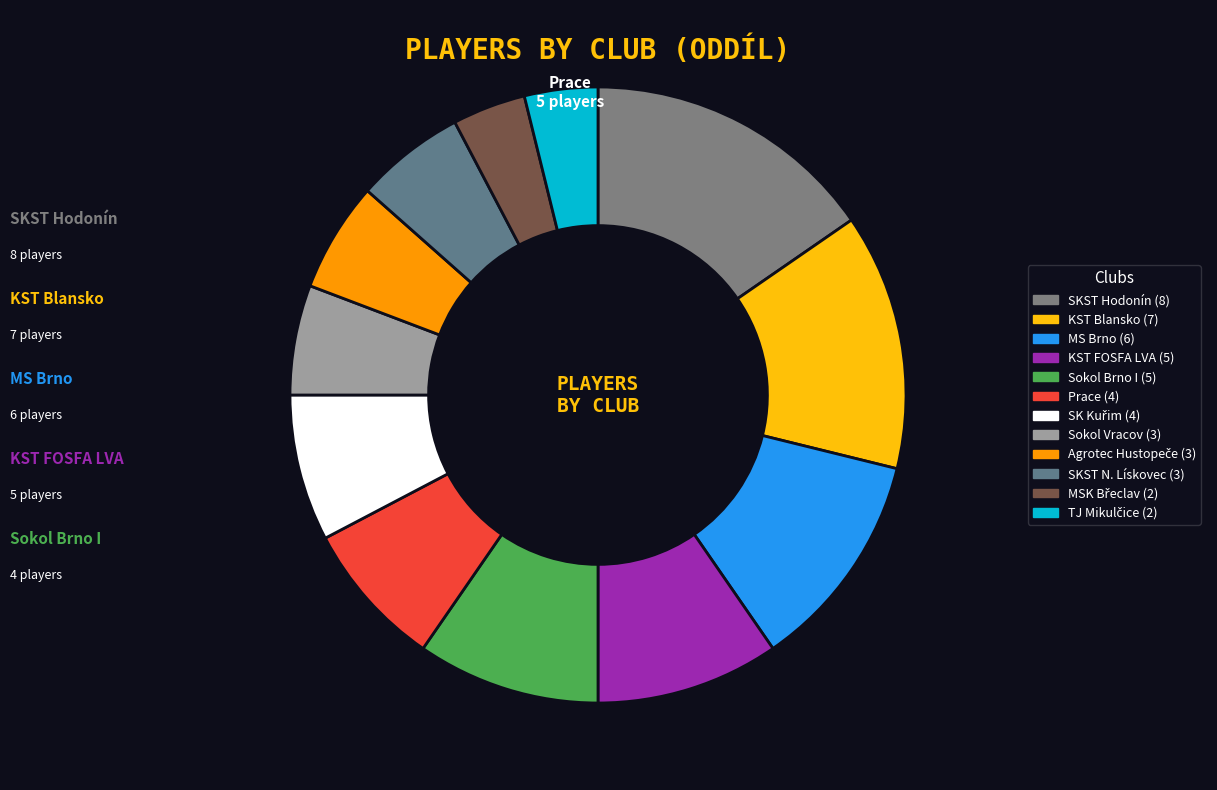

What is the ratio of the value at Prace to the value at Sokol Vracov?

1.3